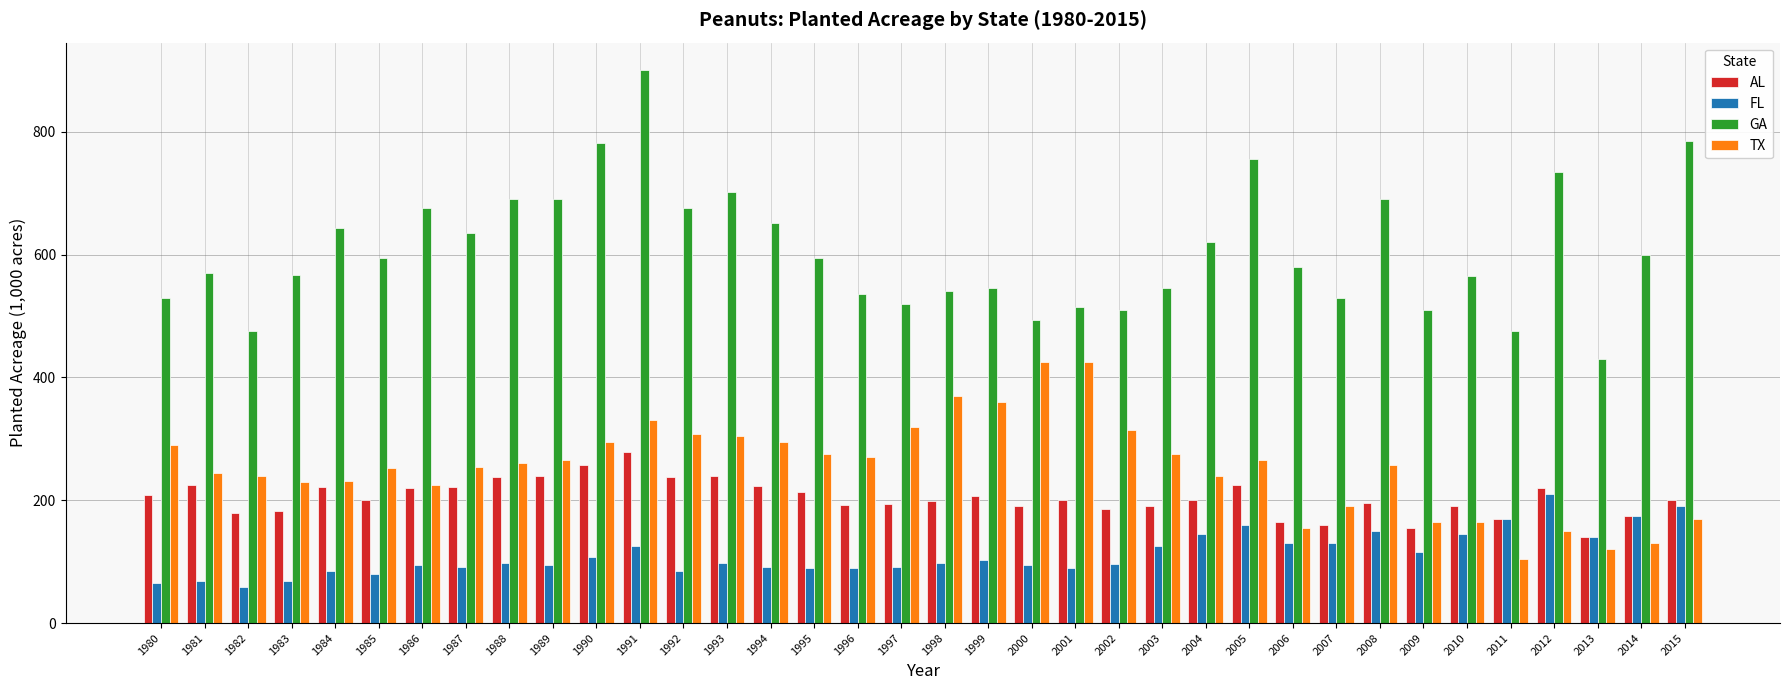

Count the number of data series in this chart.

4